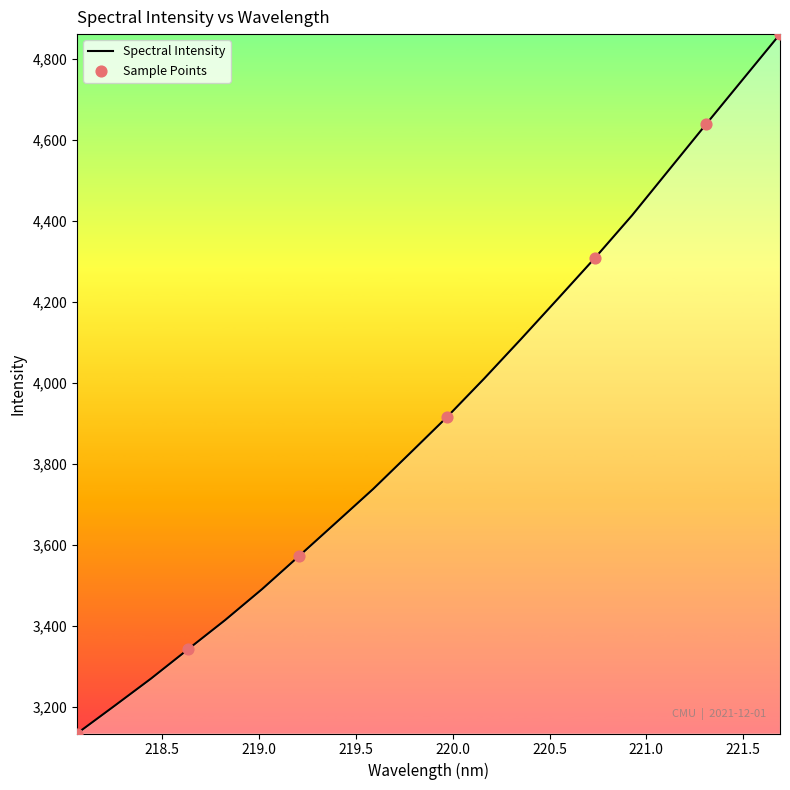

What is the smallest value displayed?

3134.0